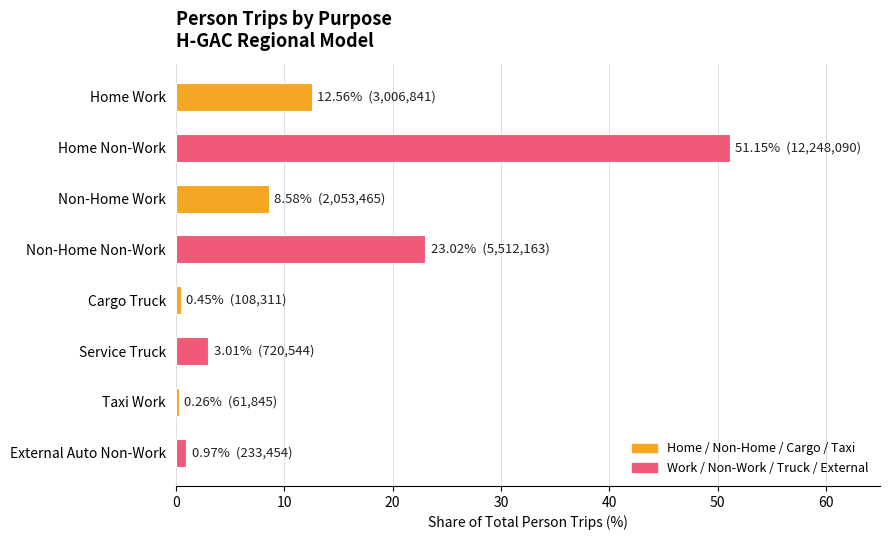

What is the label of the 6th bar from the top?

Service Truck